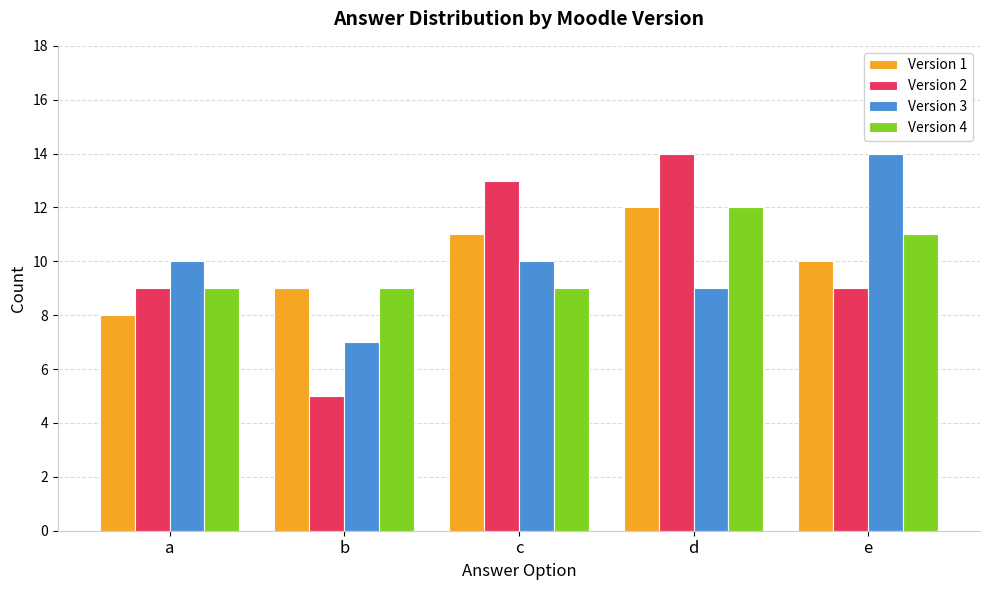

Reading left to right, list all the values displayed in this chart.

Version 1: 8	9	11	12	10
Version 2: 9	5	13	14	9
Version 3: 10	7	10	9	14
Version 4: 9	9	9	12	11